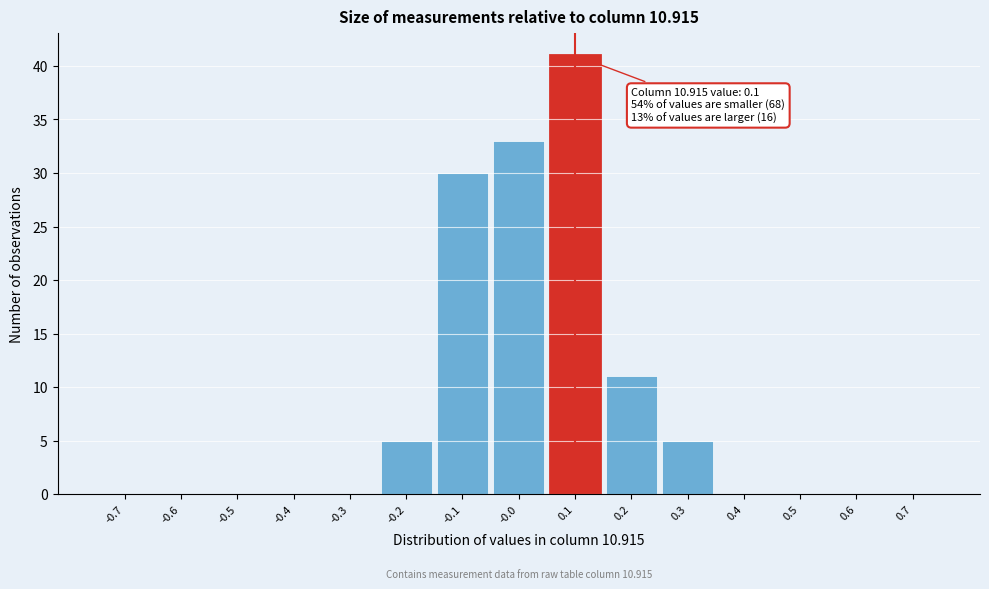

Reading left to right, list all the values displayed in this chart.

-0.7=0	-0.6=0	-0.5=0	-0.4=0	-0.3=0	-0.2=5	-0.1=30	-0.0=33	0.1=41	0.2=11	0.3=5	0.4=0	0.5=0	0.6=0	0.7=0